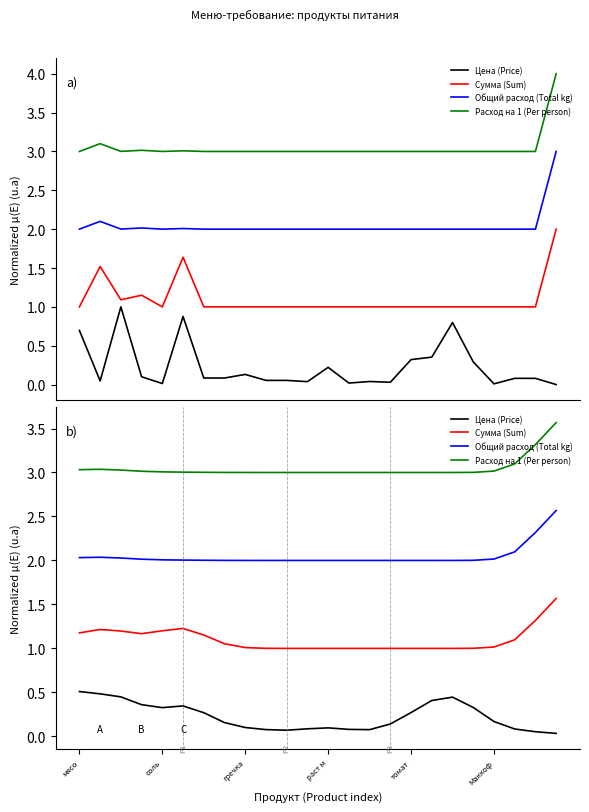

The Сумма (Sum) series shows 0.6 at 11. True or false?

False